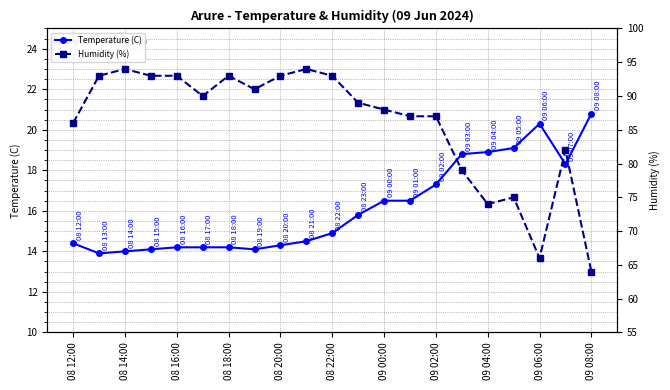

Reading left to right, list all the values displayed in this chart.

Temperature (C): 14.4	13.9	14.0	14.1	14.2	14.2	14.2	14.1	14.3	14.5	14.9	15.8	16.5	16.5	17.3	18.8	18.9	19.1	20.3	18.3	20.8
Humidity (%): 86.0	93.0	94.0	93.0	93.0	90.0	93.0	91.0	93.0	94.0	93.0	89.0	88.0	87.0	87.0	79.0	74.0	75.0	66.0	82.0	64.0